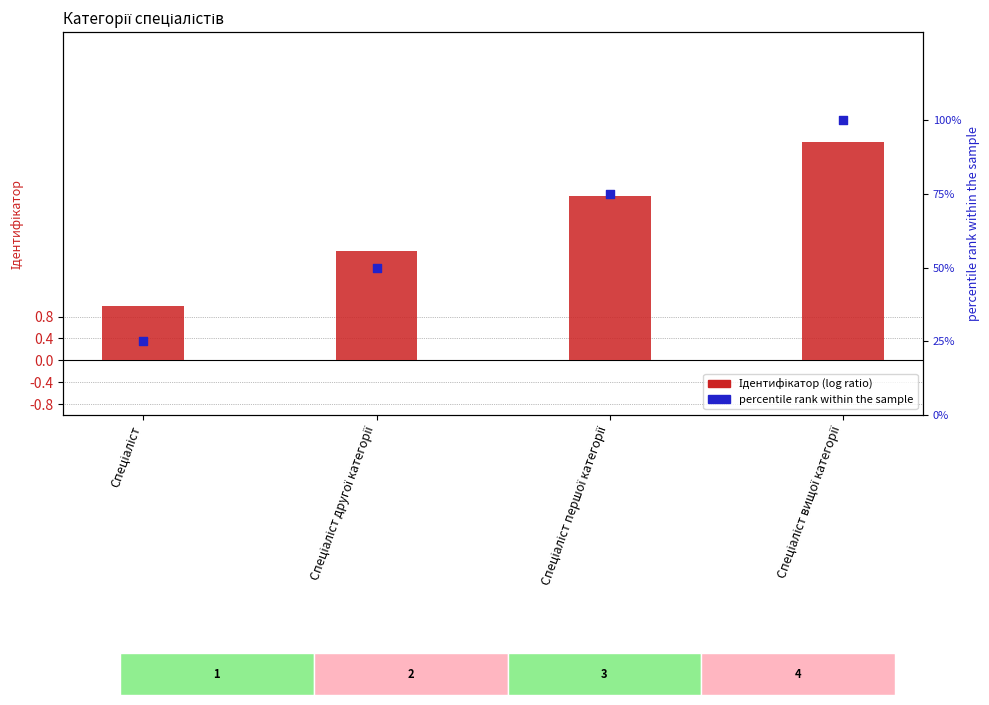

Which series has the widest spread of Y values?

Ідентифікатор (percentile rank)